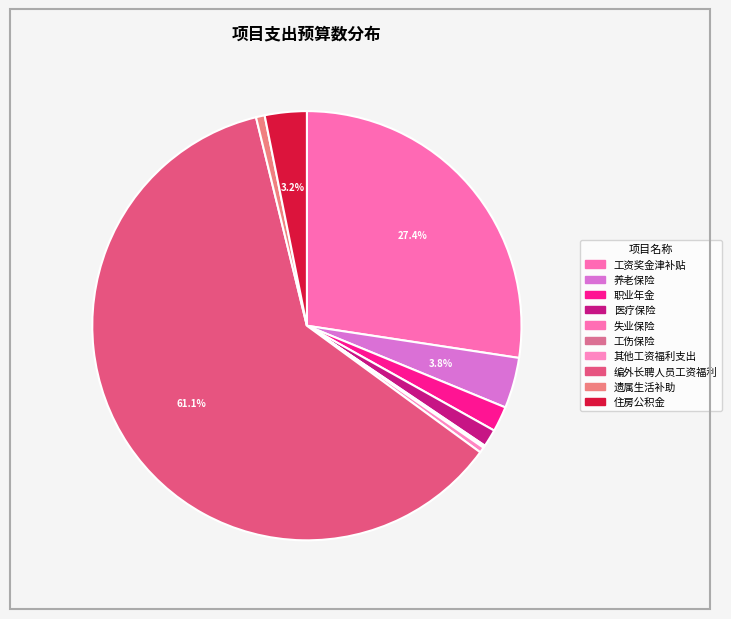

To the nearest percent, what is the difference between the 其他工资福利支出 and 职业年金 slice percentages?

1%